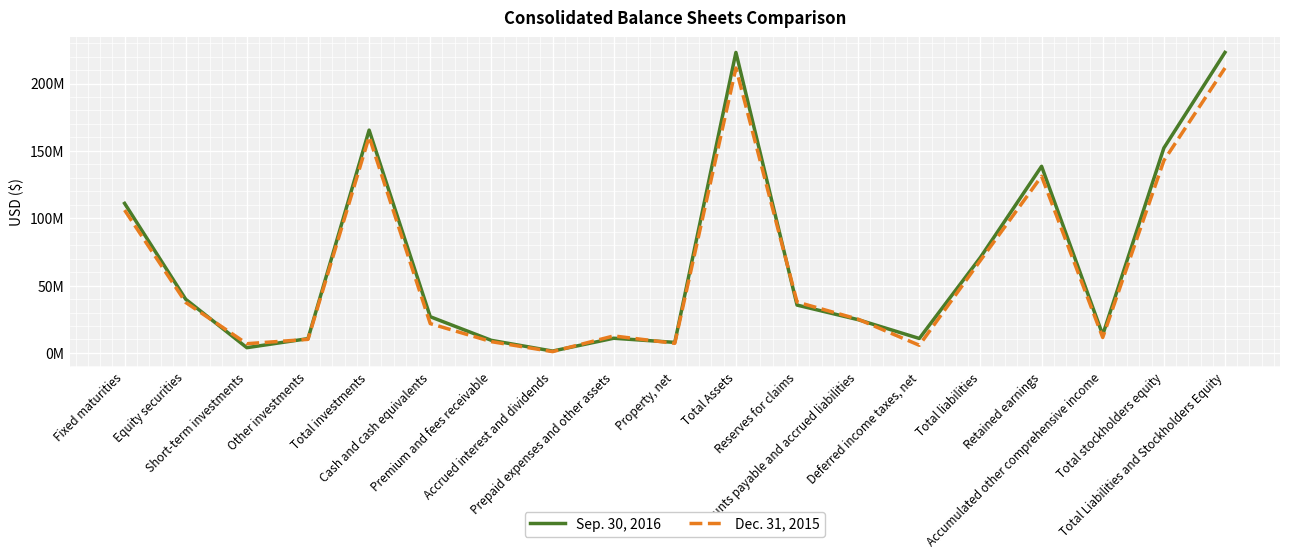

Is the value of Sep. 30, 2016 at Equity securities greater than the value of Dec. 31, 2015 at Short-term investments?

Yes